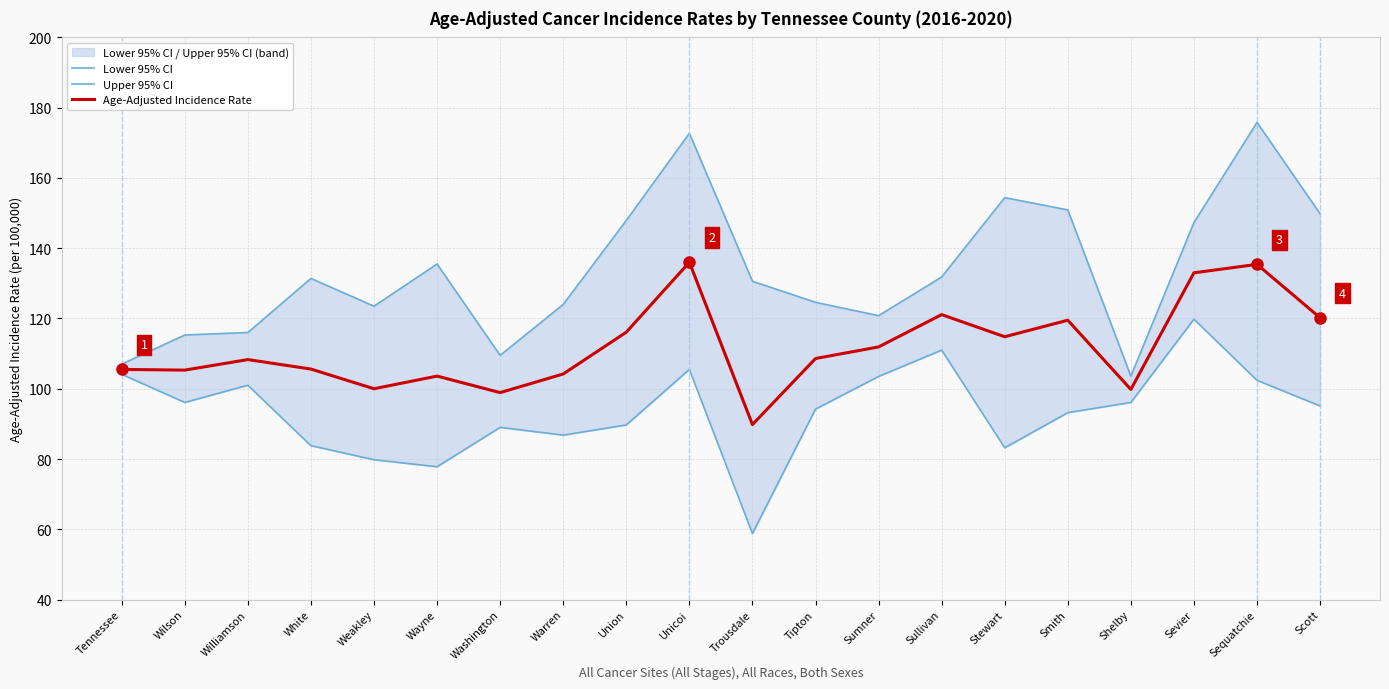

True or false: Lower 95% CI and Upper 95% CI intersect in this chart.

False